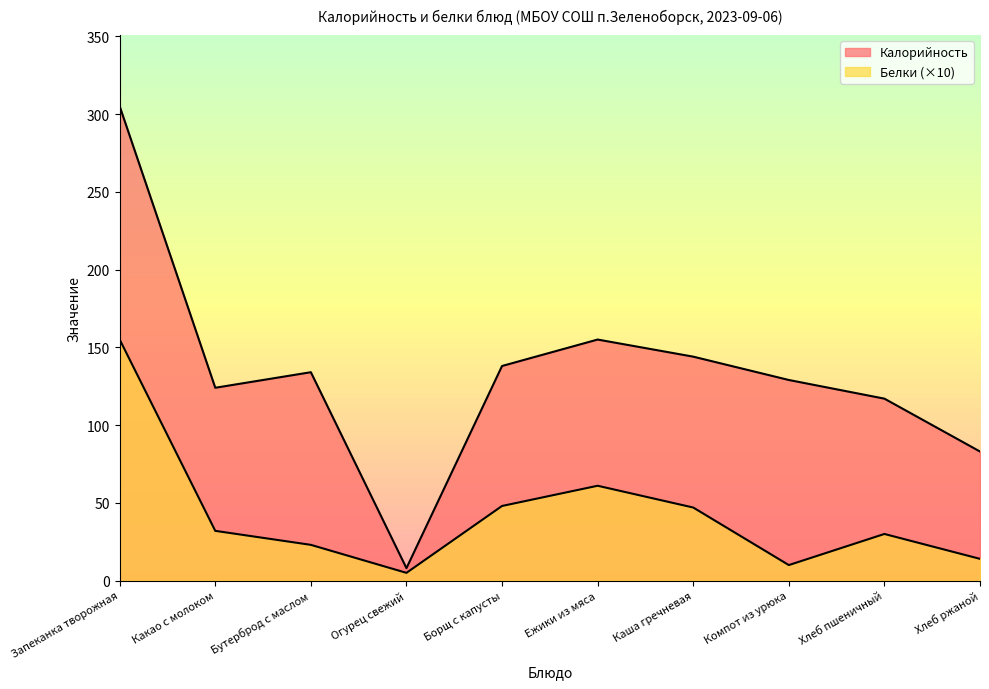

The Калорийность series shows 129 at Компот из урюка. True or false?

True